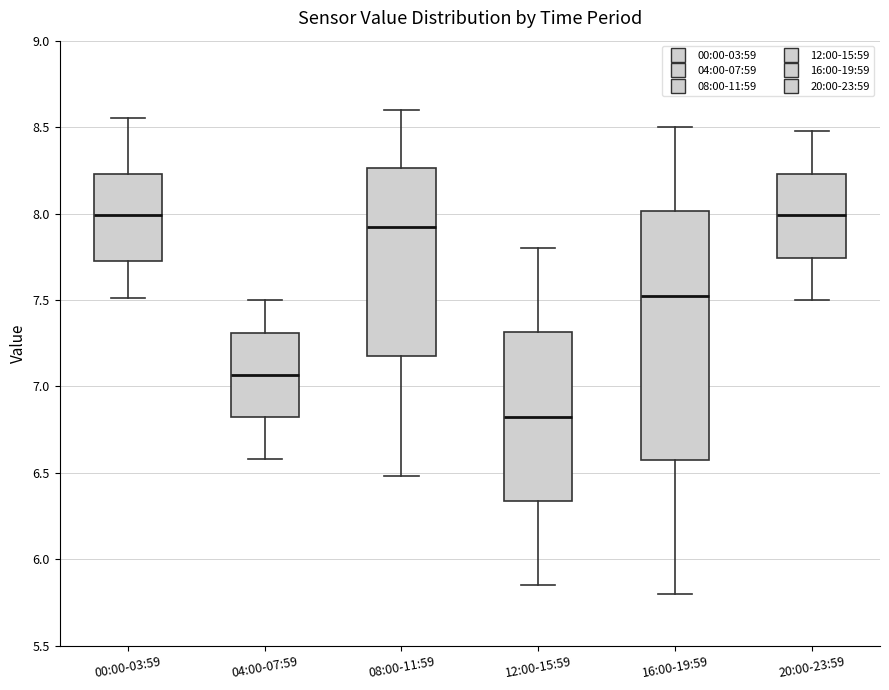

Comparing the boxes themselves (not the whiskers), which one is the tallest?

16:00-19:59